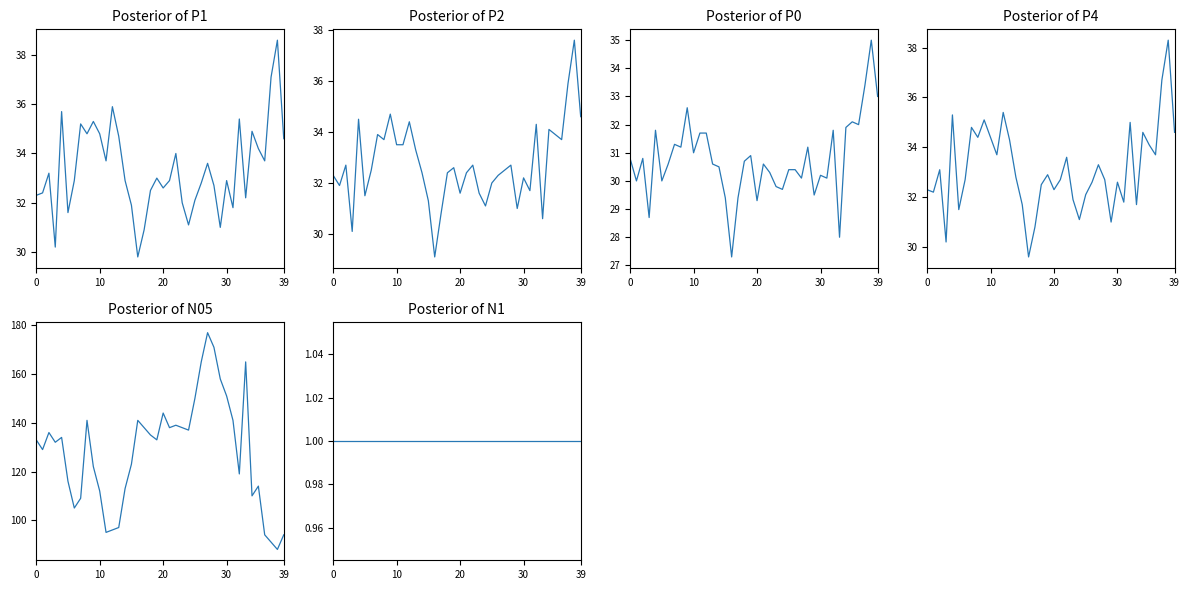

How many lines are shown in the chart?

6